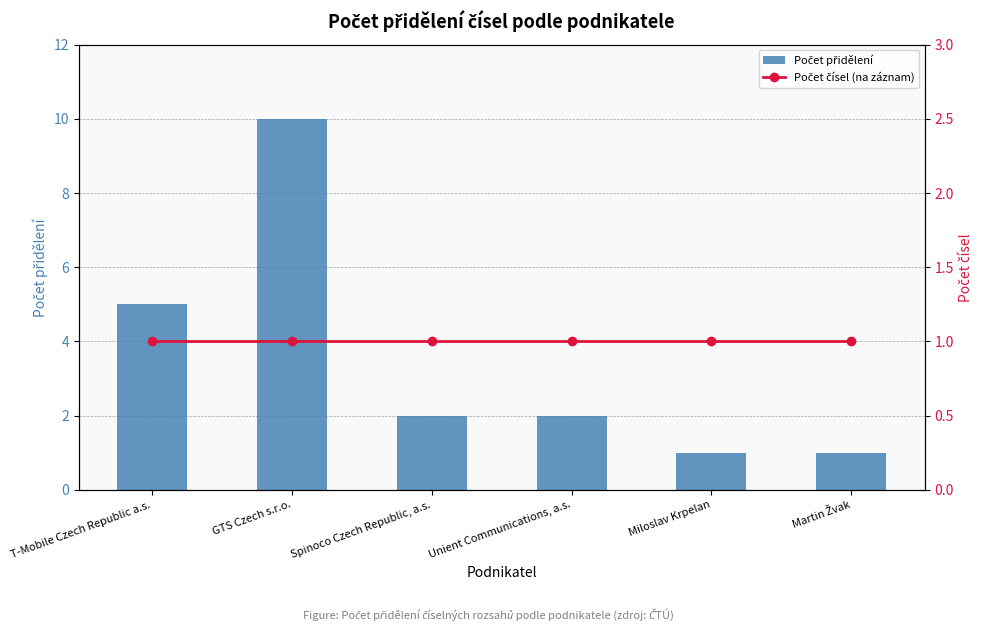

Reading left to right, list all the values displayed in this chart.

Počet přidělení: T-Mobile Czech Republic a.s.=5	GTS Czech s.r.o.=10	Spinoco Czech Republic, a.s.=2	Unient Communications, a.s.=2	Miloslav Krpelan=1	Martin Žvak=1
Počet čísel (na záznam): T-Mobile Czech Republic a.s.=1	GTS Czech s.r.o.=1	Spinoco Czech Republic, a.s.=1	Unient Communications, a.s.=1	Miloslav Krpelan=1	Martin Žvak=1